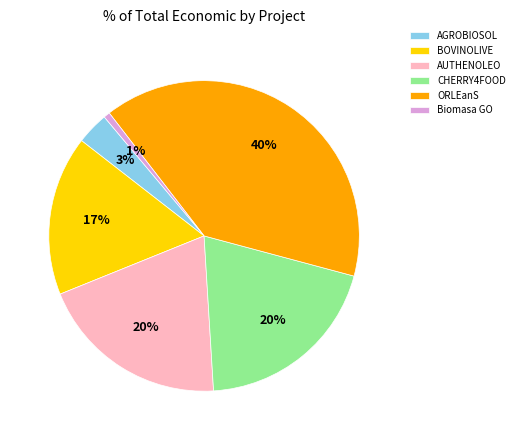

Between BOVINOLIVE and CHERRY4FOOD, which is larger?

CHERRY4FOOD